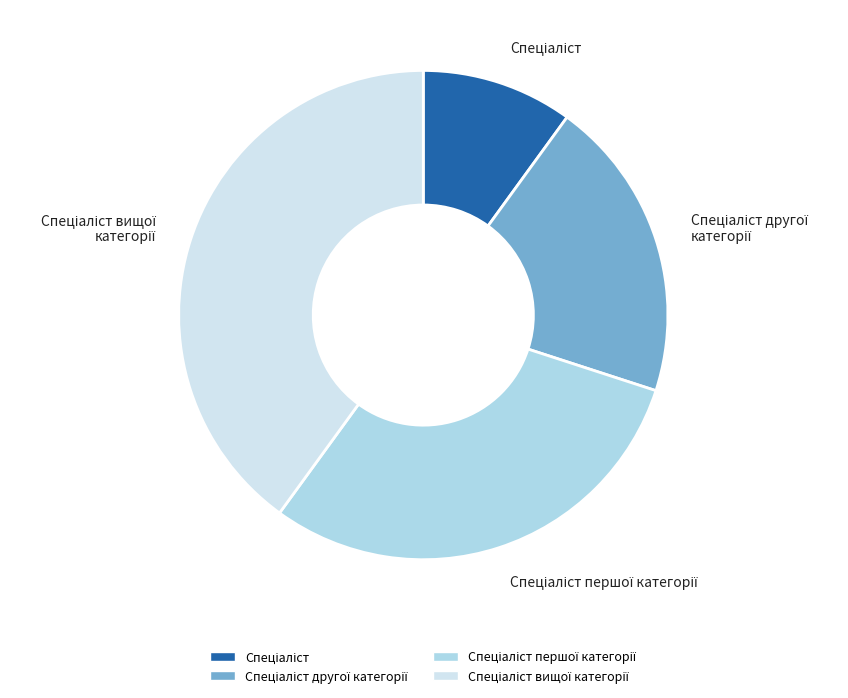

Is there any slice that represents more than half of the pie?

No